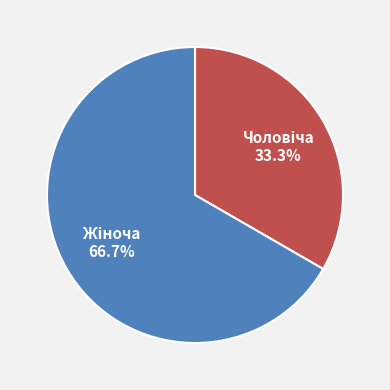

Is there a majority slice in this chart?

Yes